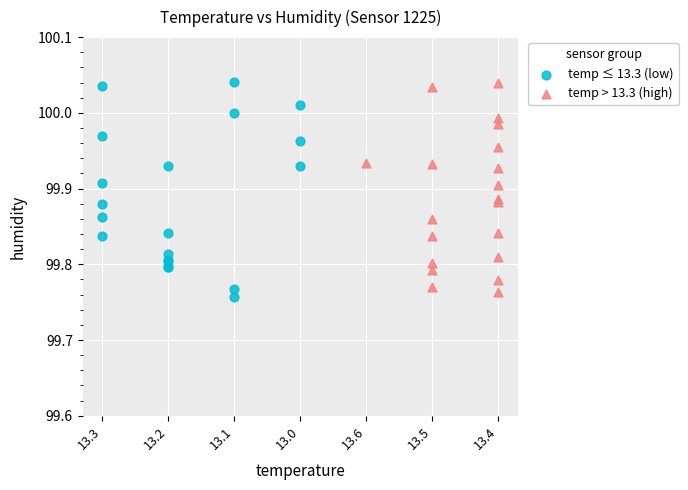

What are all the series names shown in the legend?

temp ≤ 13.3 (low), temp > 13.3 (high)